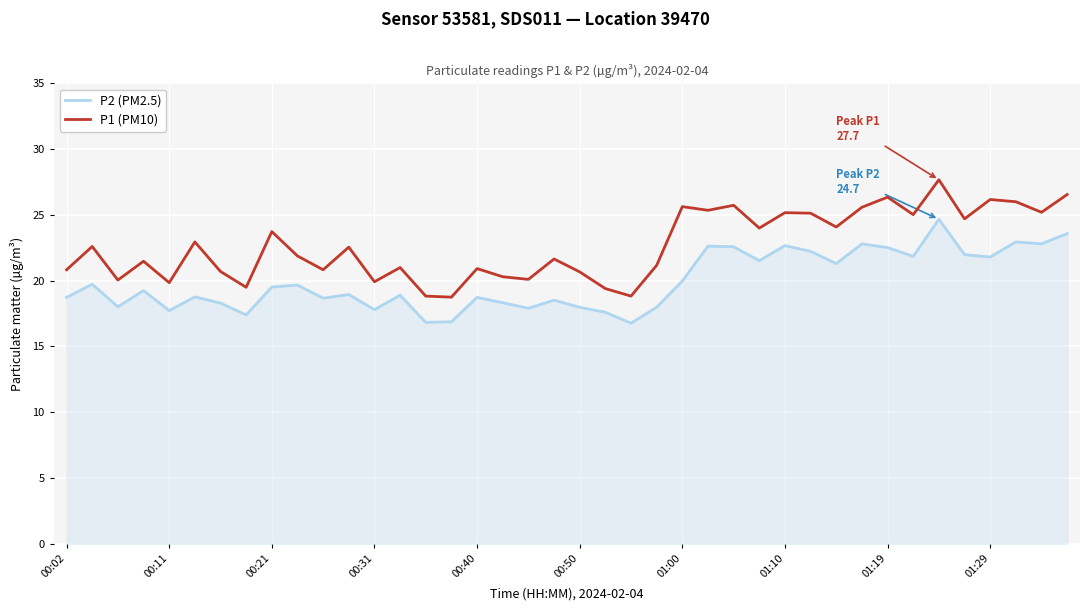

True or false: P2 (PM2.5) and P1 (PM10) cross at least once.

False